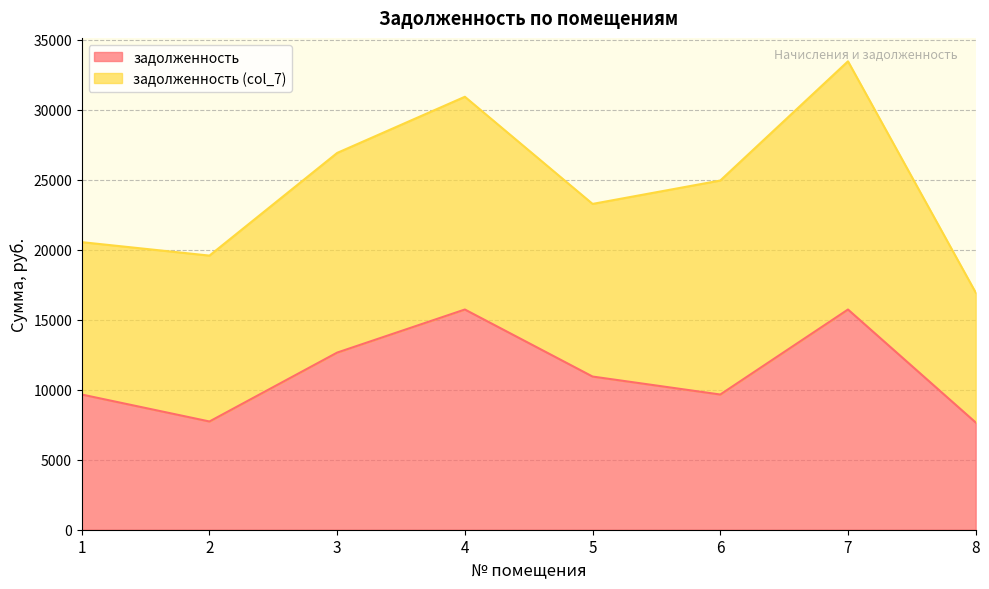

True or false: there are more than 2 points higher than both neighbors.

False